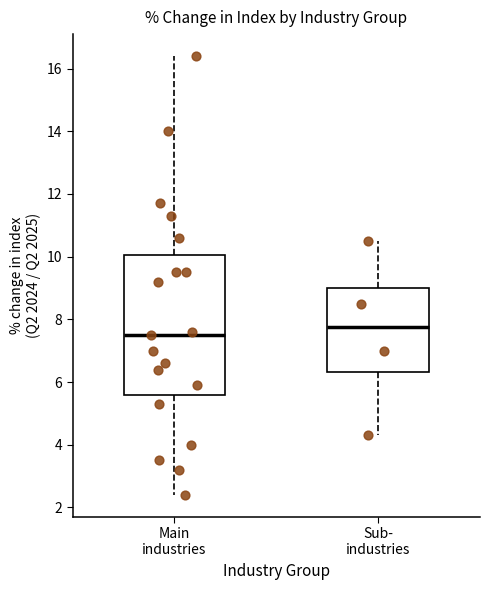

Which box's median line is the highest?

Sub- industries